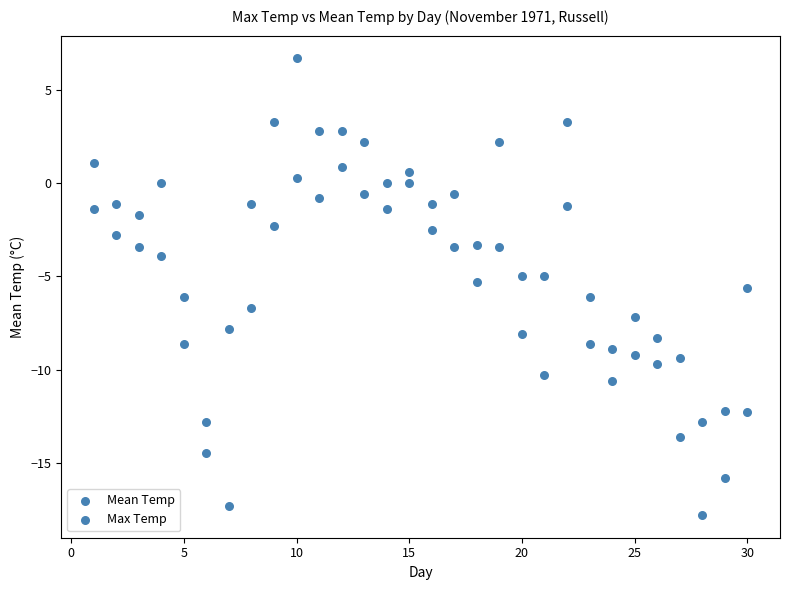

Count the number of points in this scatter plot.

60